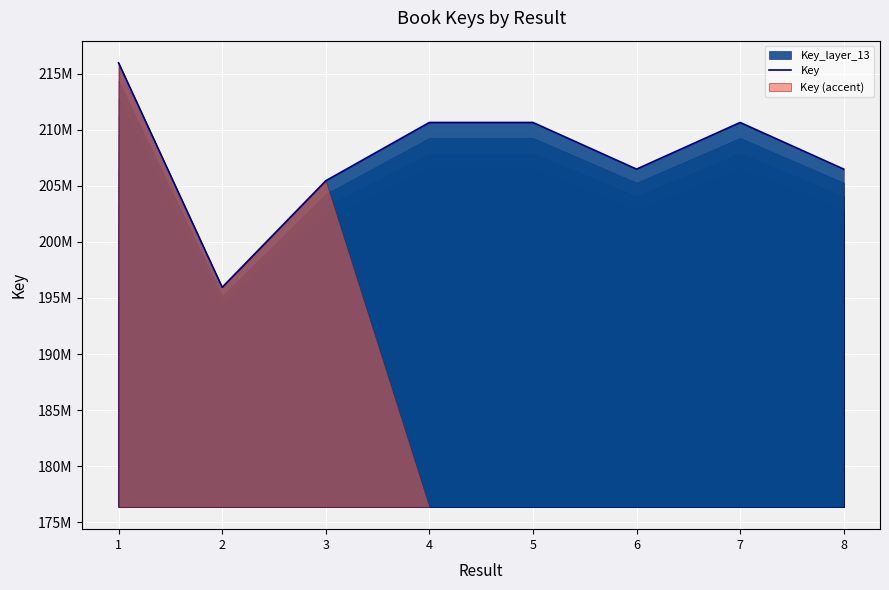

What is the change in value from 2 to 3?

+9502214